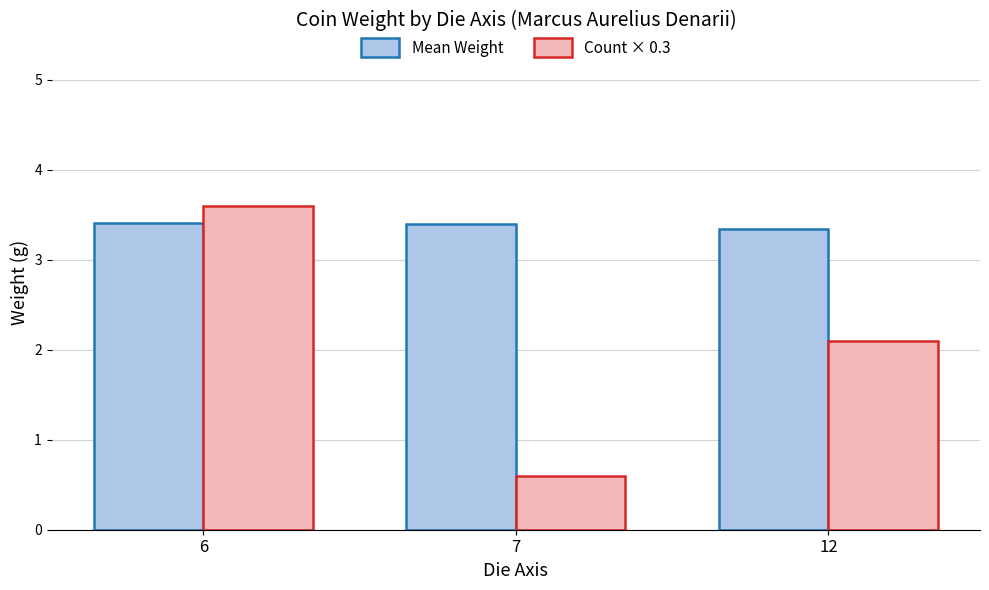

True or false: Count × 0.3 has a value of 1.0 at 7.

False